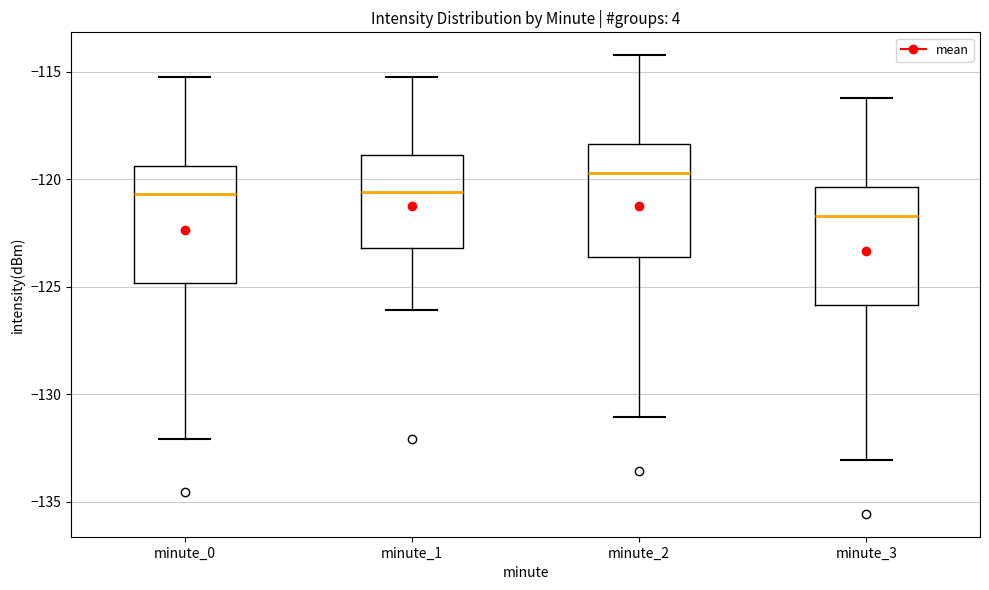

Reading left to right, read every box against the y-axis: the position of its median line, the range the box covers, and the ends of its whiskers. The values are not printed on the chart, so give them approximately, as read against the axis.

minute_0: median -120.5, box -125.0 to -119.5, whiskers -132.0 to -115.0
minute_1: median -120.5, box -123.0 to -119.0, whiskers -126.0 to -115.0
minute_2: median -119.5, box -123.5 to -118.5, whiskers -131.0 to -114.0
minute_3: median -121.5, box -126.0 to -120.5, whiskers -133.0 to -116.0